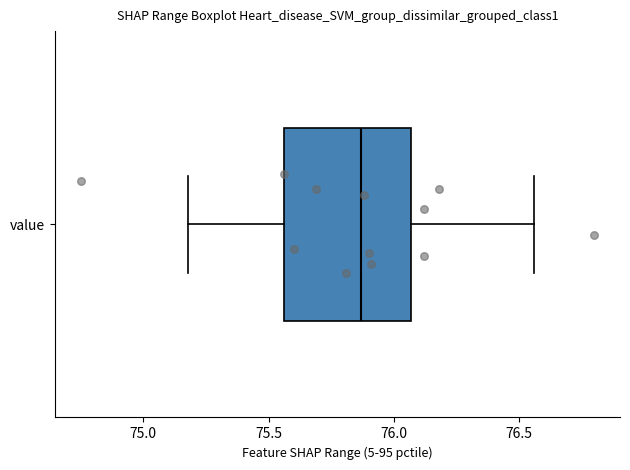

Transcribe this box plot: give where the median line is, the range the box spans, and where the two whiskers end, as read against the x-axis. The values are not printed on the chart, so give them approximately, as read against the axis.

median 75.85, box 75.55 to 76.05, whiskers 75.20 to 76.55